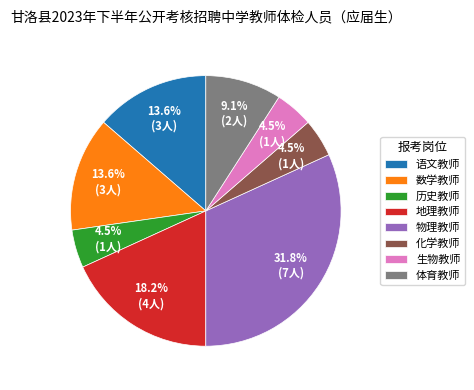

To the nearest percent, what portion does 数学教师 represent?

14%